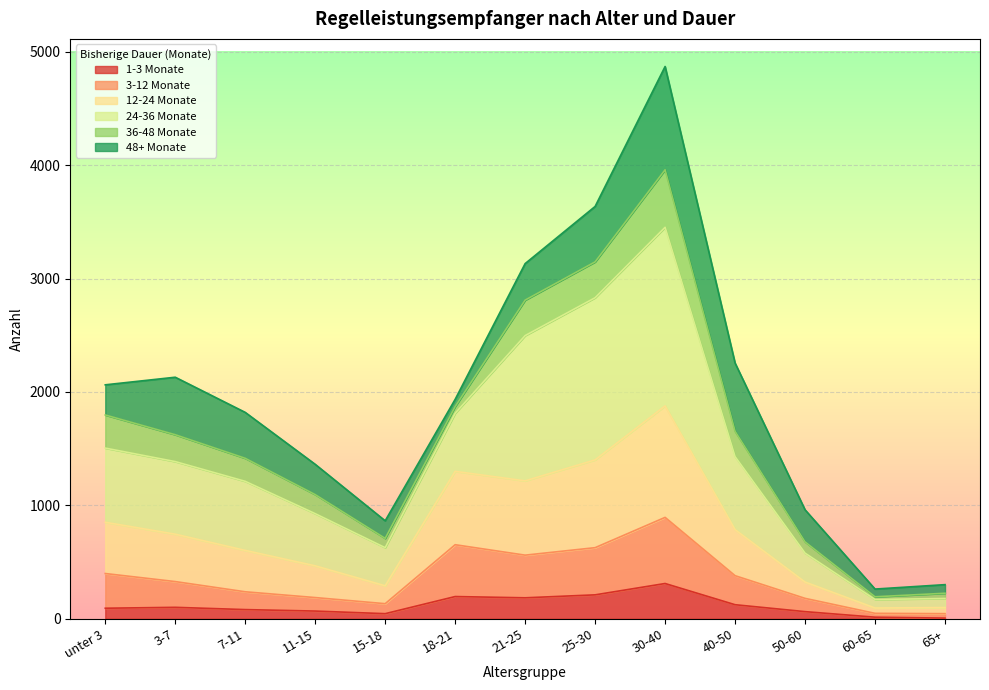

True or false: 1-3 Monate and 12-24 Monate cross at least once.

False